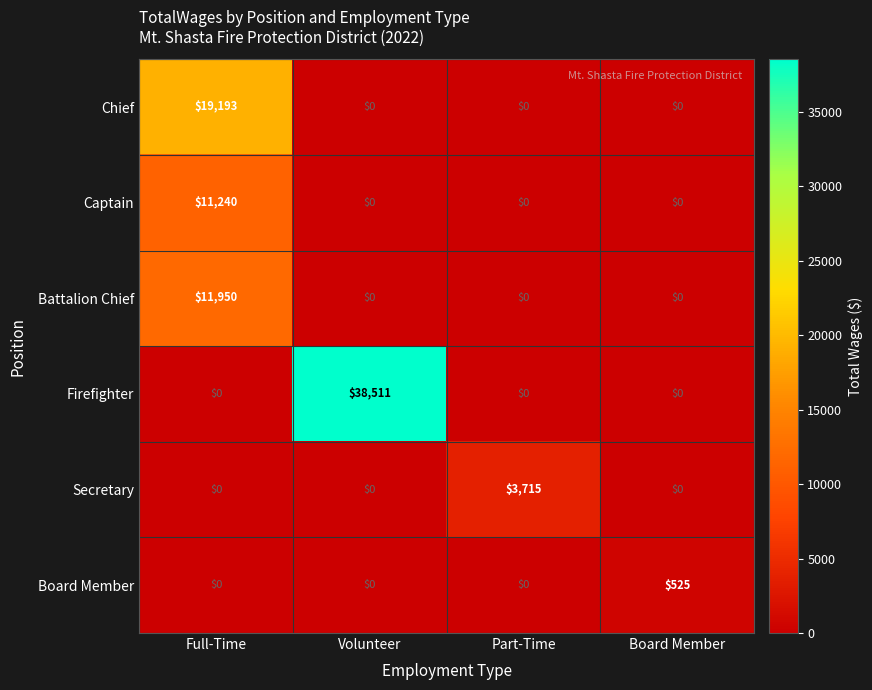

What is the total value across all series at Volunteer?

38511